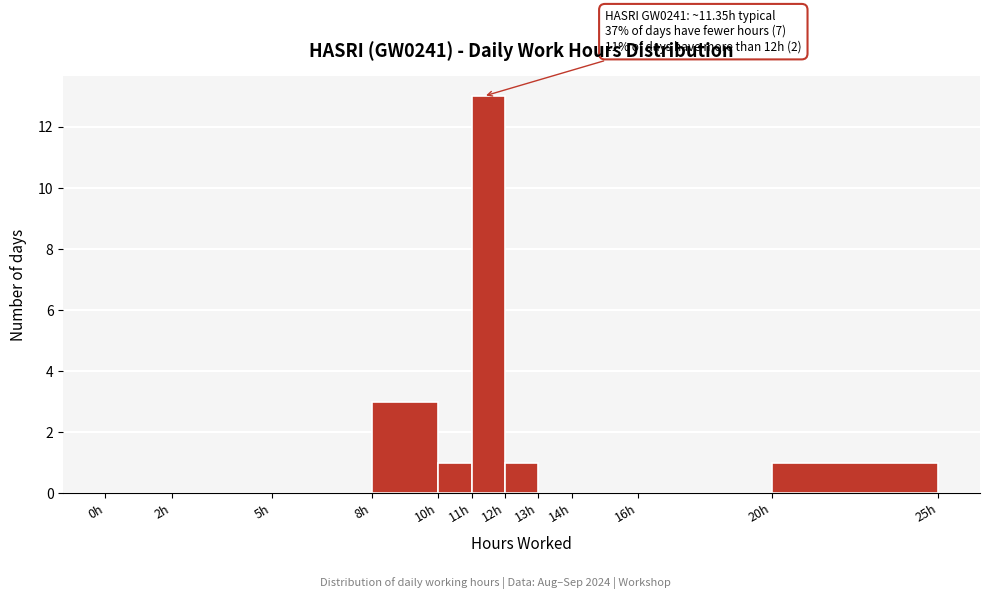

Over which range of the x-axis is the bar tallest?

11 to 12